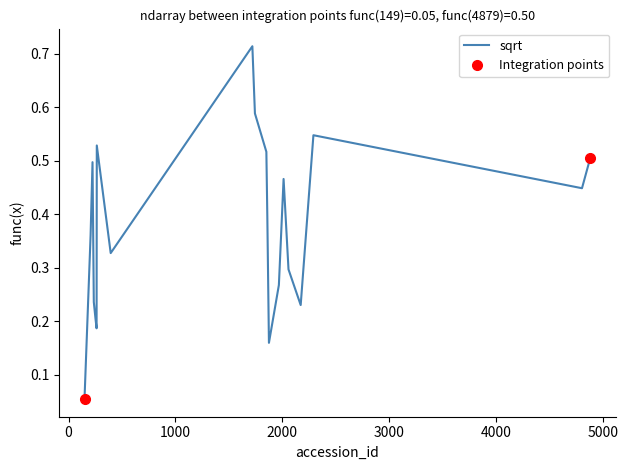

How many points are higher than both their immediate neighbors (excluding endpoints)?

5